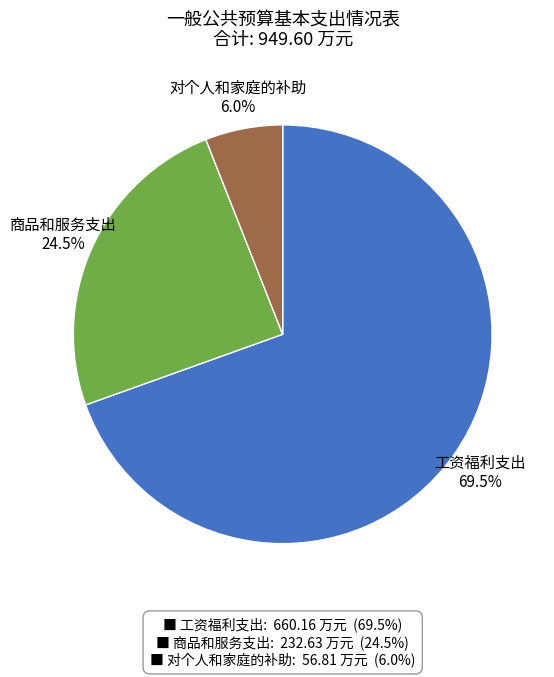

What percentage is NOT represented by 工资福利支出?

30.5%